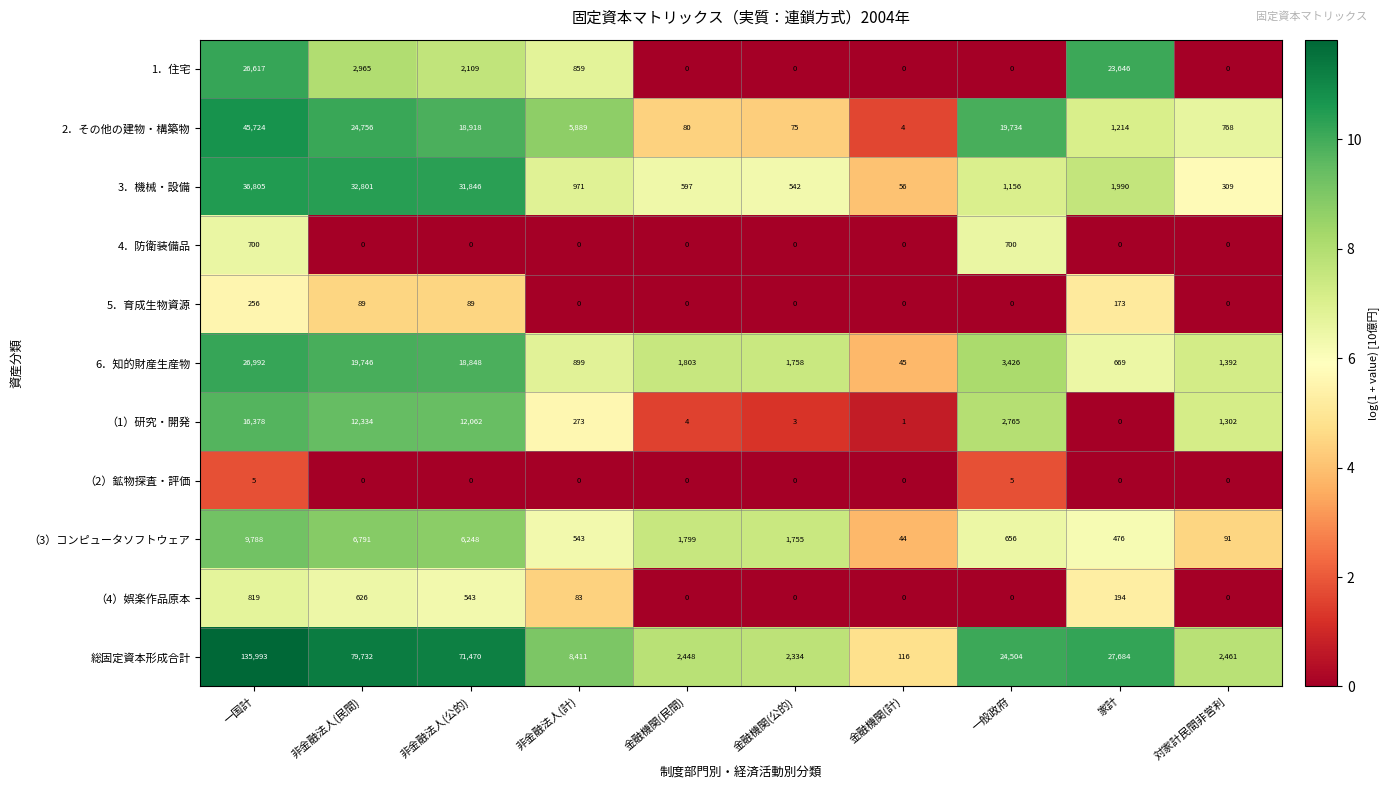

At which label is （3）コンピュータソフトウェア closest to 4916?

非金融法人(公的)